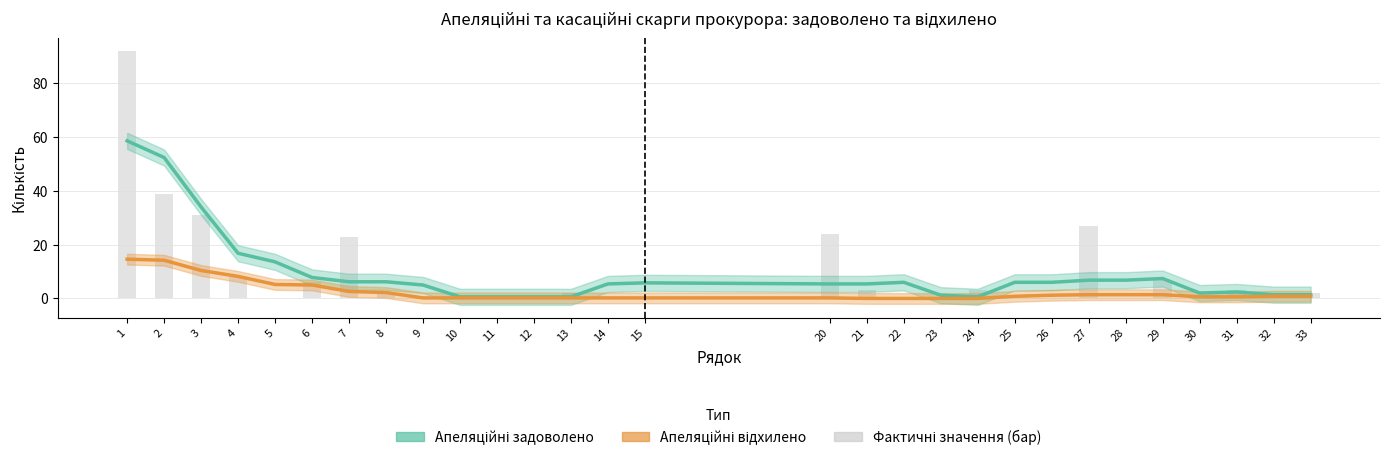

The Апеляційні відхилено series shows 1.2 at 26. True or false?

True